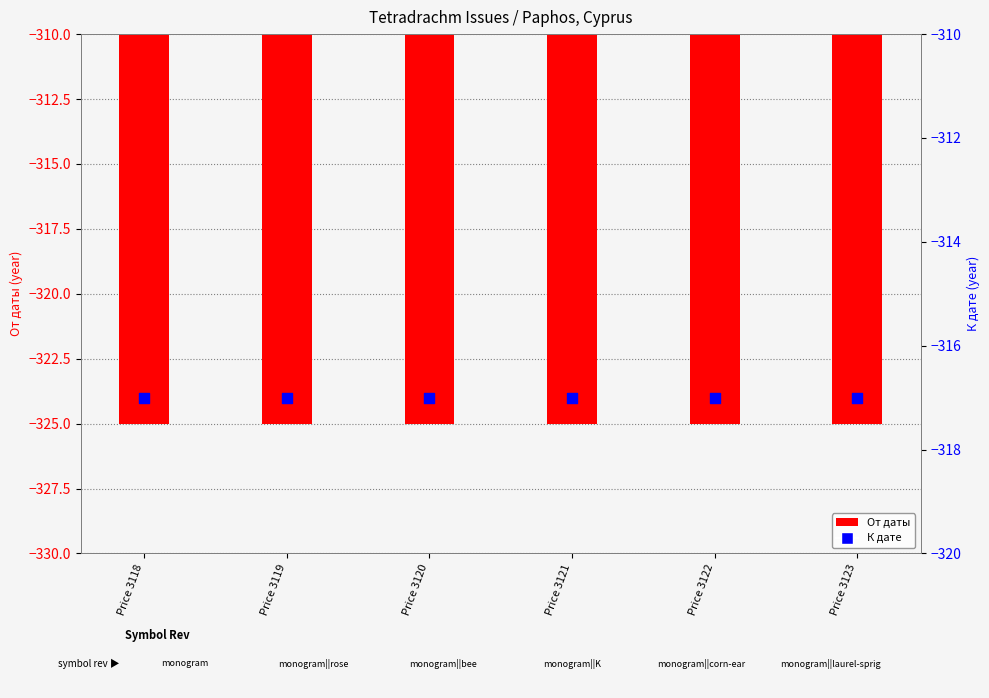

Is the value of К дате at Price 3121 greater than the value of От даты at Price 3119?

Yes